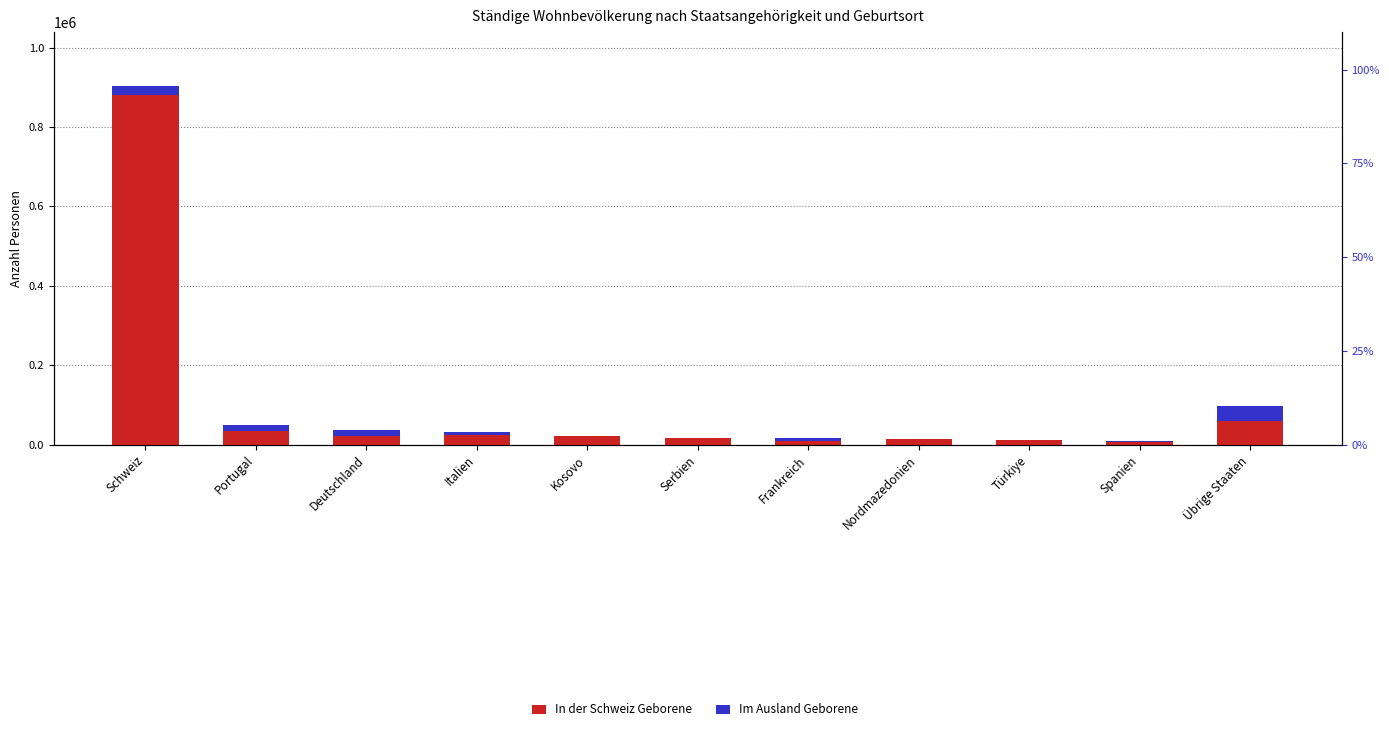

Which series has the widest spread of values?

In der Schweiz Geborene